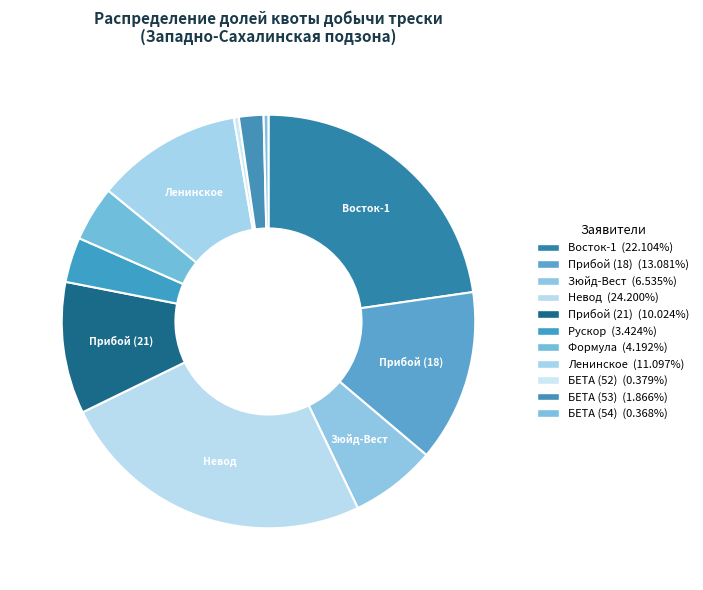

How many slices are in this pie chart?

11